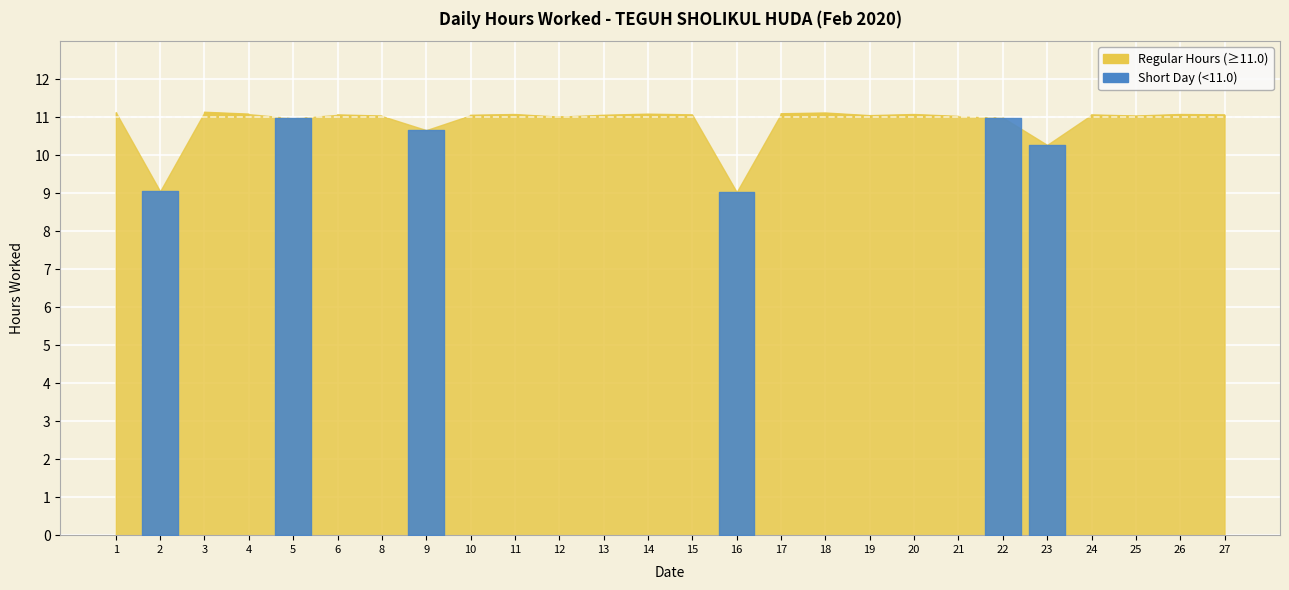

What is the ratio of the value at 8 to the value at 15?

1.0